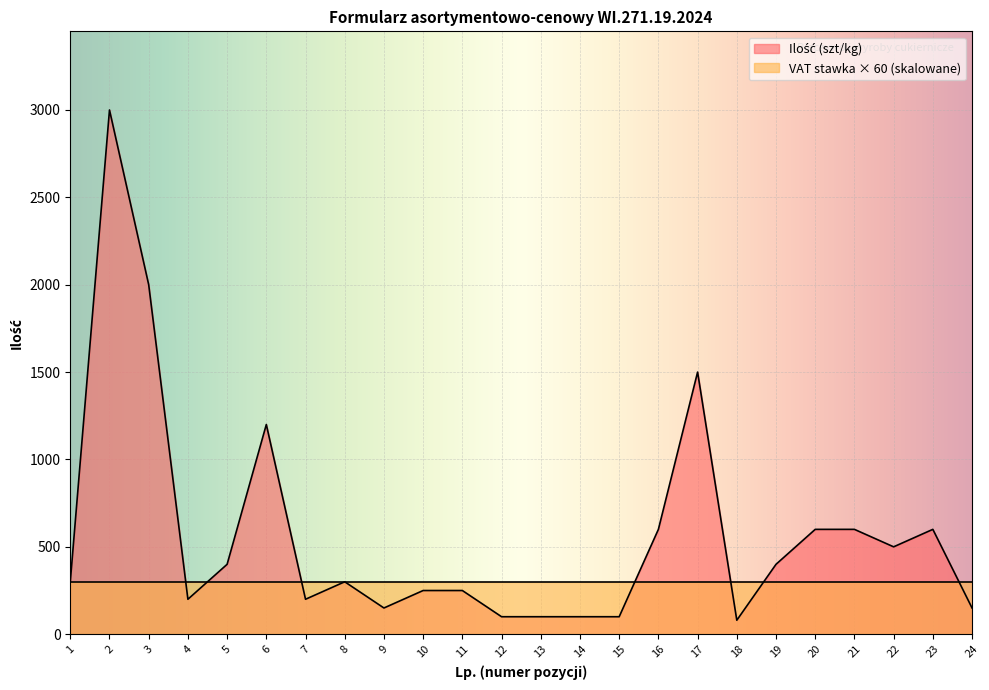

What is the approximate value at 9?

150